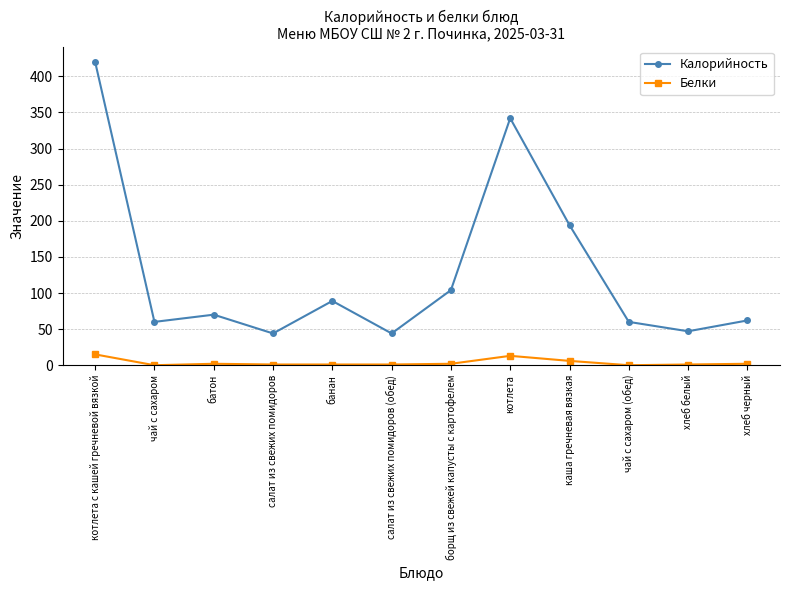

The Калорийность series shows 194 at каша гречневая вязкая. True or false?

True